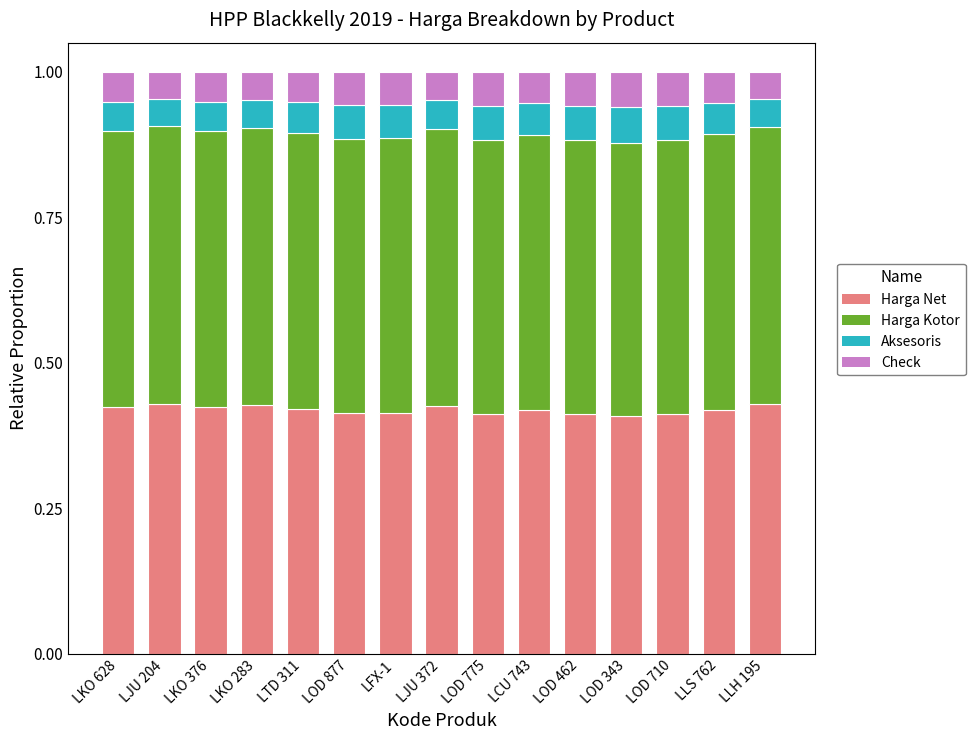

The value of Harga Net at LKO 376 is 0.8. True or false?

False